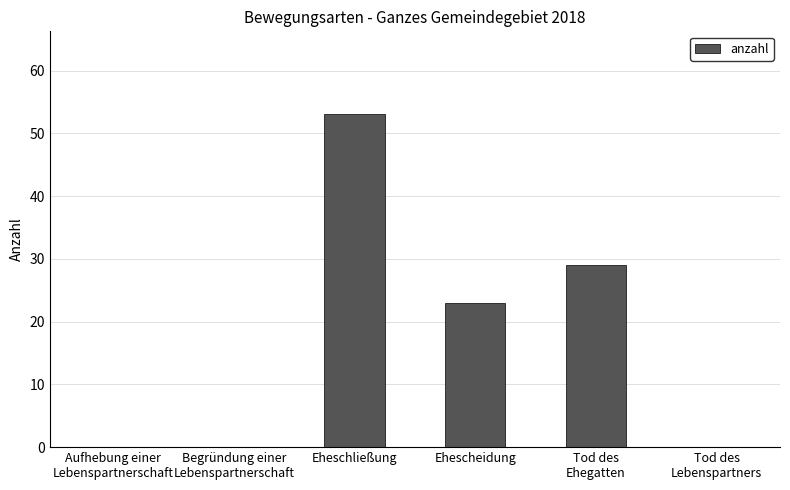

Which has a higher value, Eheschließung or Ehescheidung?

Eheschließung